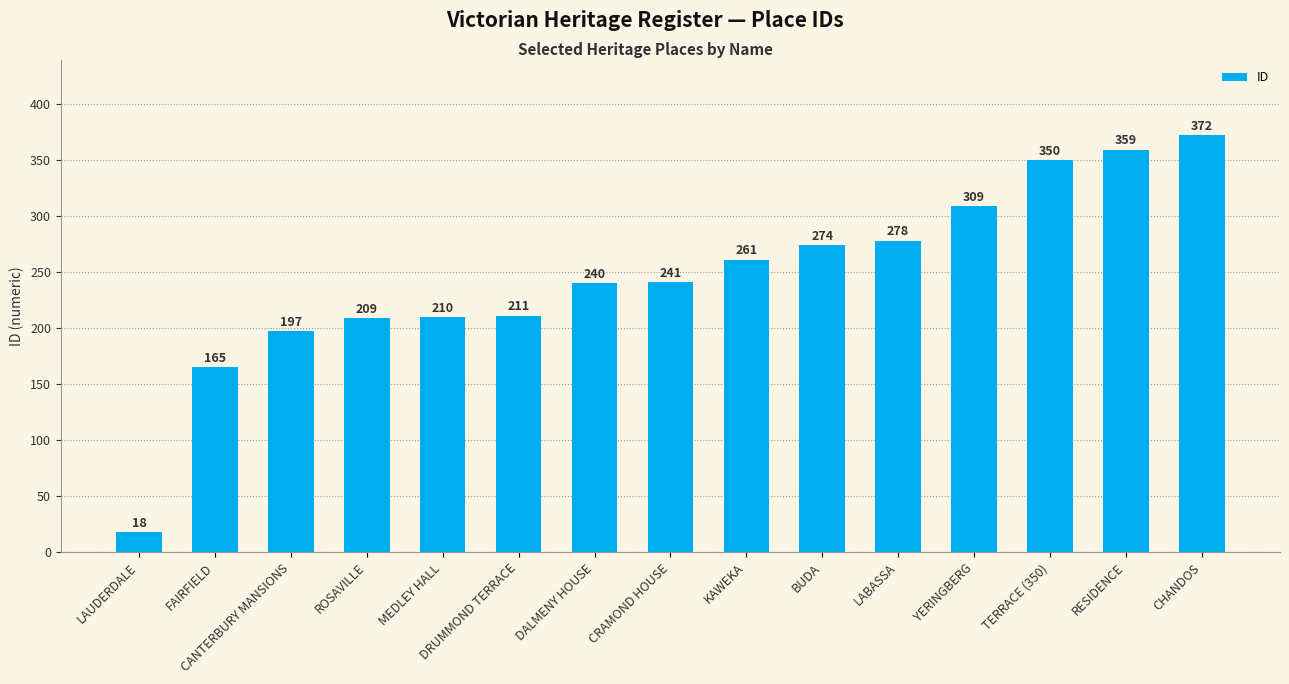

Reading left to right, list all the values displayed in this chart.

LAUDERDALE=18	FAIRFIELD=165	CANTERBURY MANSIONS=197	ROSAVILLE=209	MEDLEY HALL=210	DRUMMOND TERRACE=211	DALMENY HOUSE=240	CRAMOND HOUSE=241	KAWEKA=261	BUDA=274	LABASSA=278	YERINGBERG=309	TERRACE (350)=350	RESIDENCE=359	CHANDOS=372